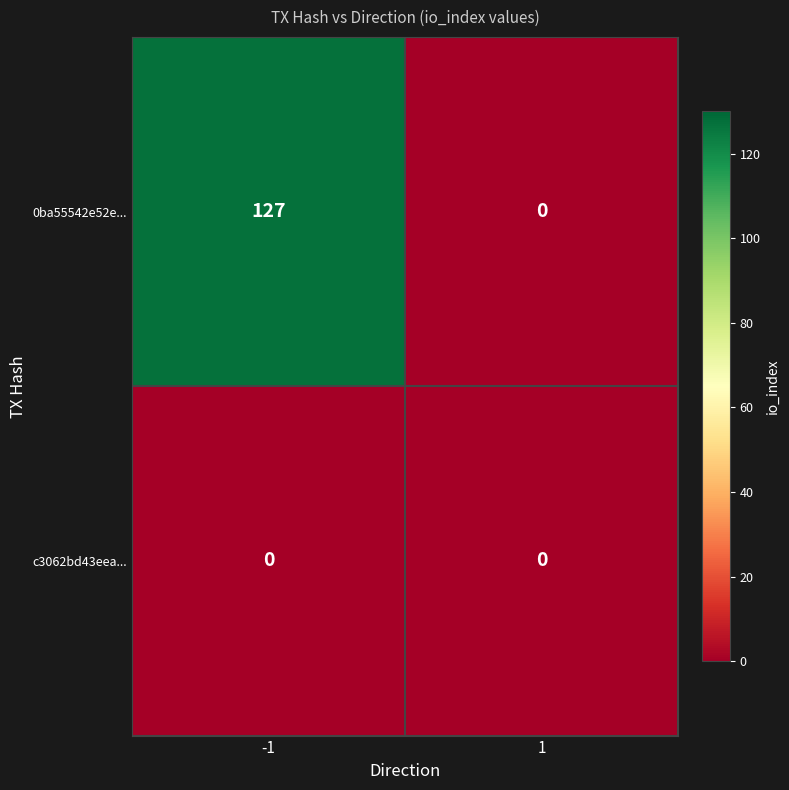

How many values in 0ba55542e52e... are above zero?

1